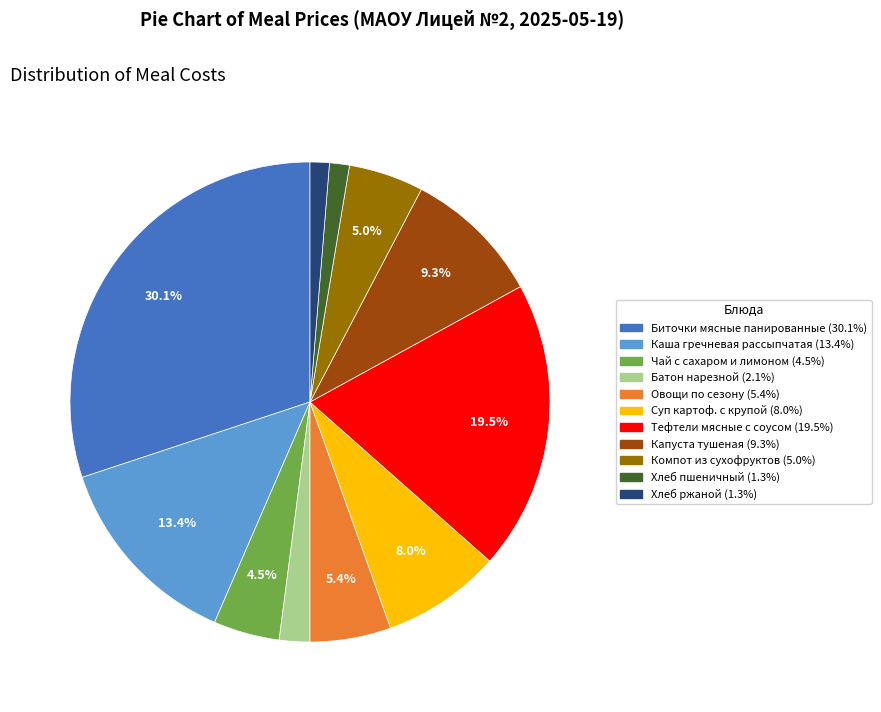

What is the ratio of the value at Чай с сахаром и лимоном to the value at Овощи по сезону?

0.8